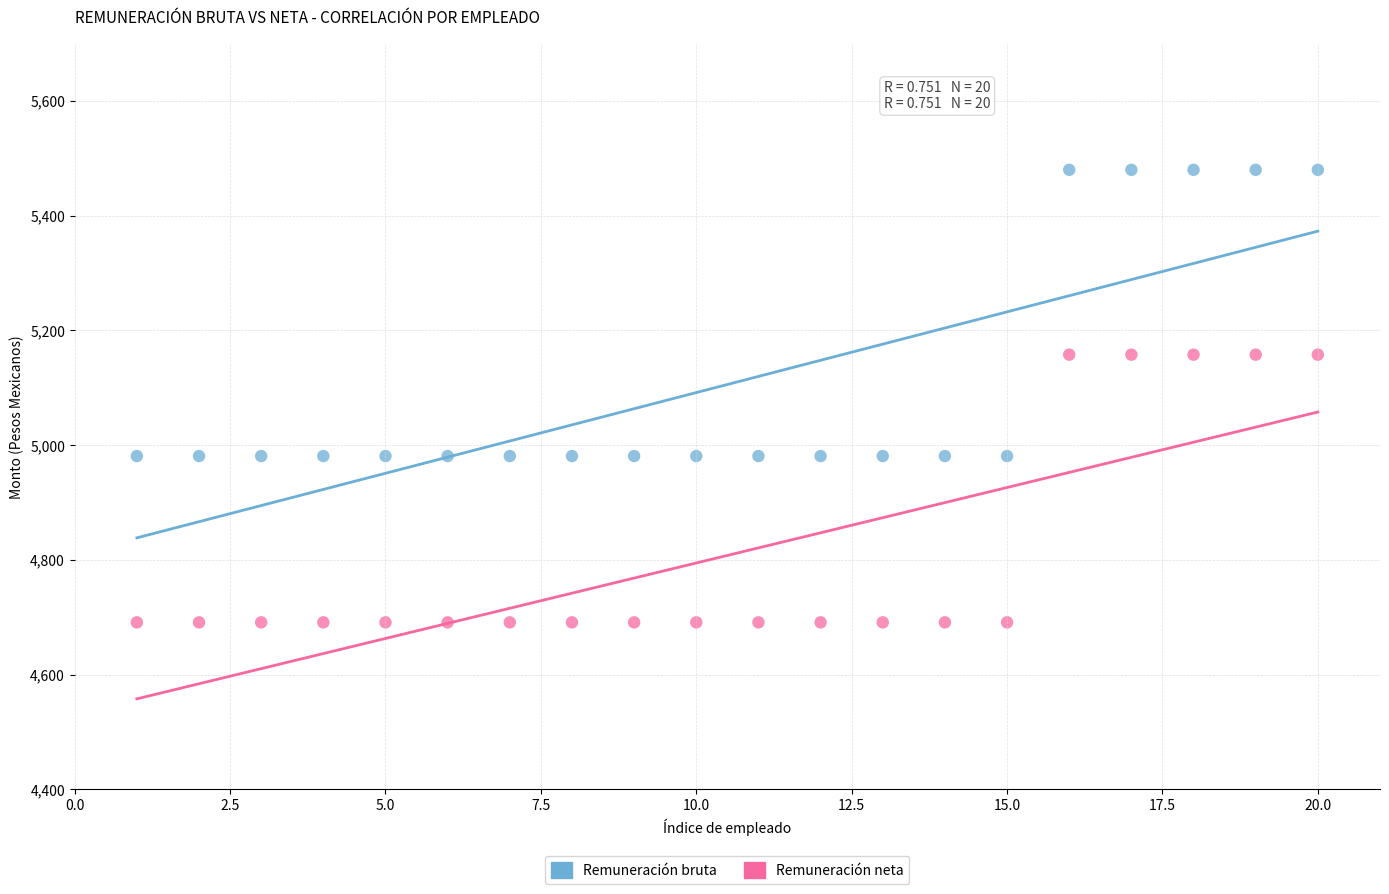

Which series reaches the maximum Y coordinate?

Remuneración bruta